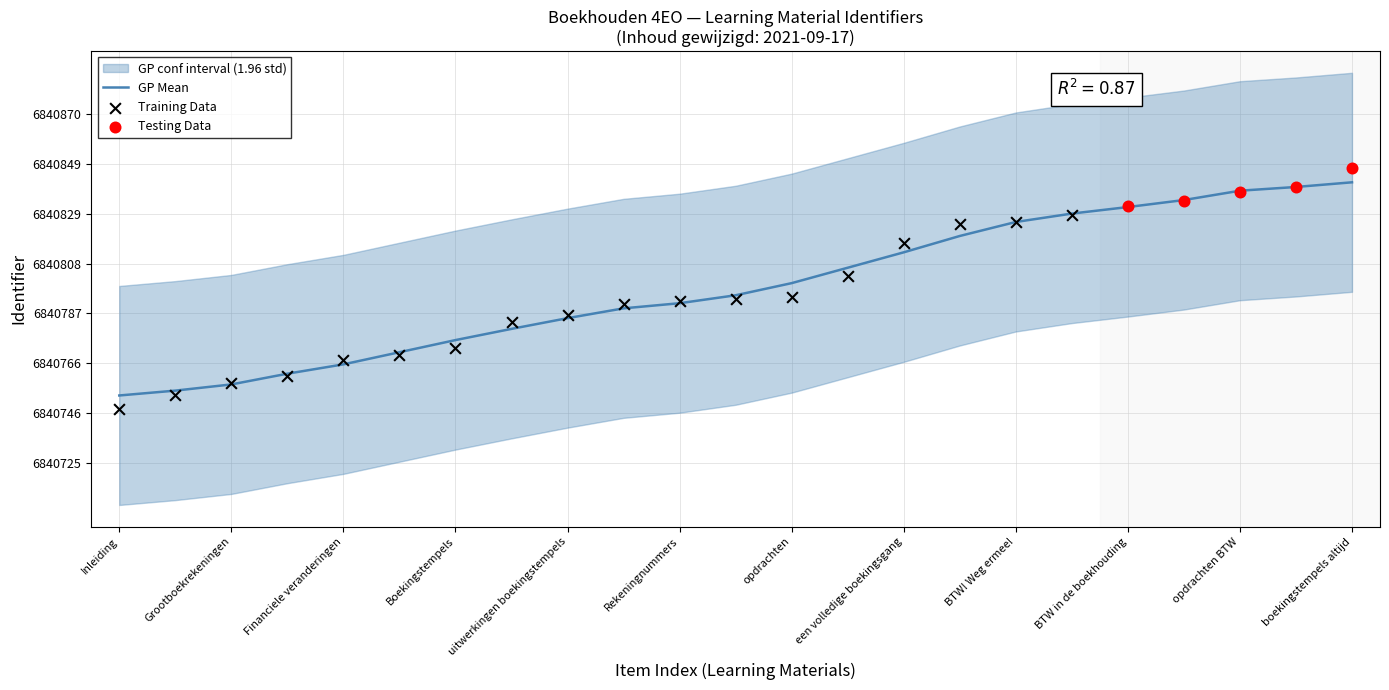

What is the change in value from opdrachten to opdrachten BTW?

+38.4